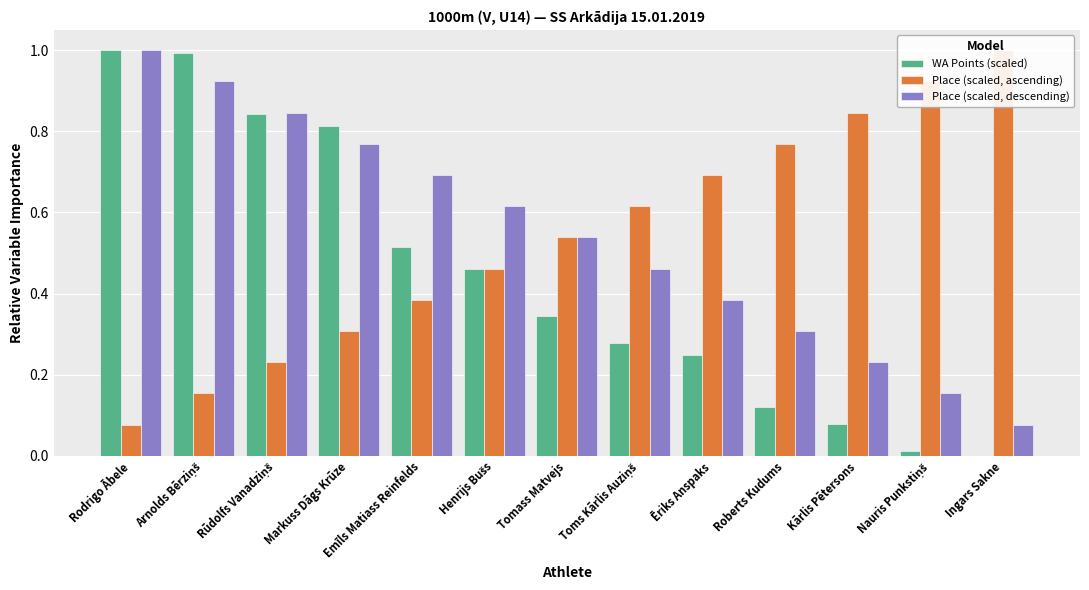

At which label does WA Points (scaled) reach its minimum?

Ingars Sakne